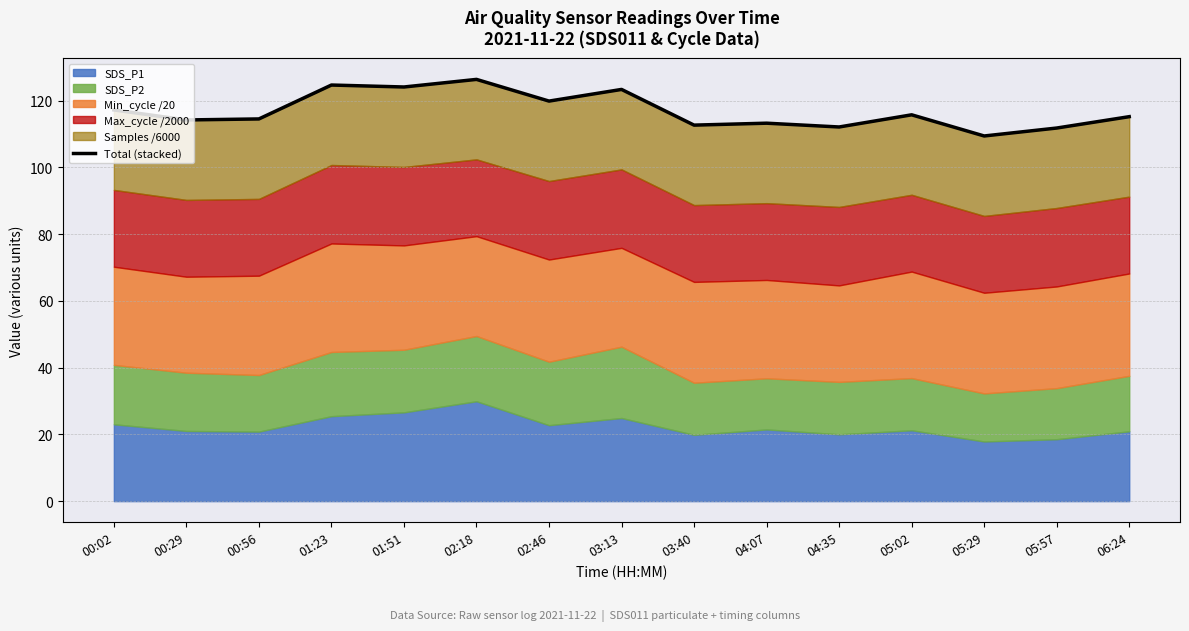

Reading left to right, transcribe all the data shown in this chart.

117.2	114.2	114.5	124.6	124.1	126.3	119.8	123.3	112.6	113.2	112.1	115.7	109.4	111.8	115.2